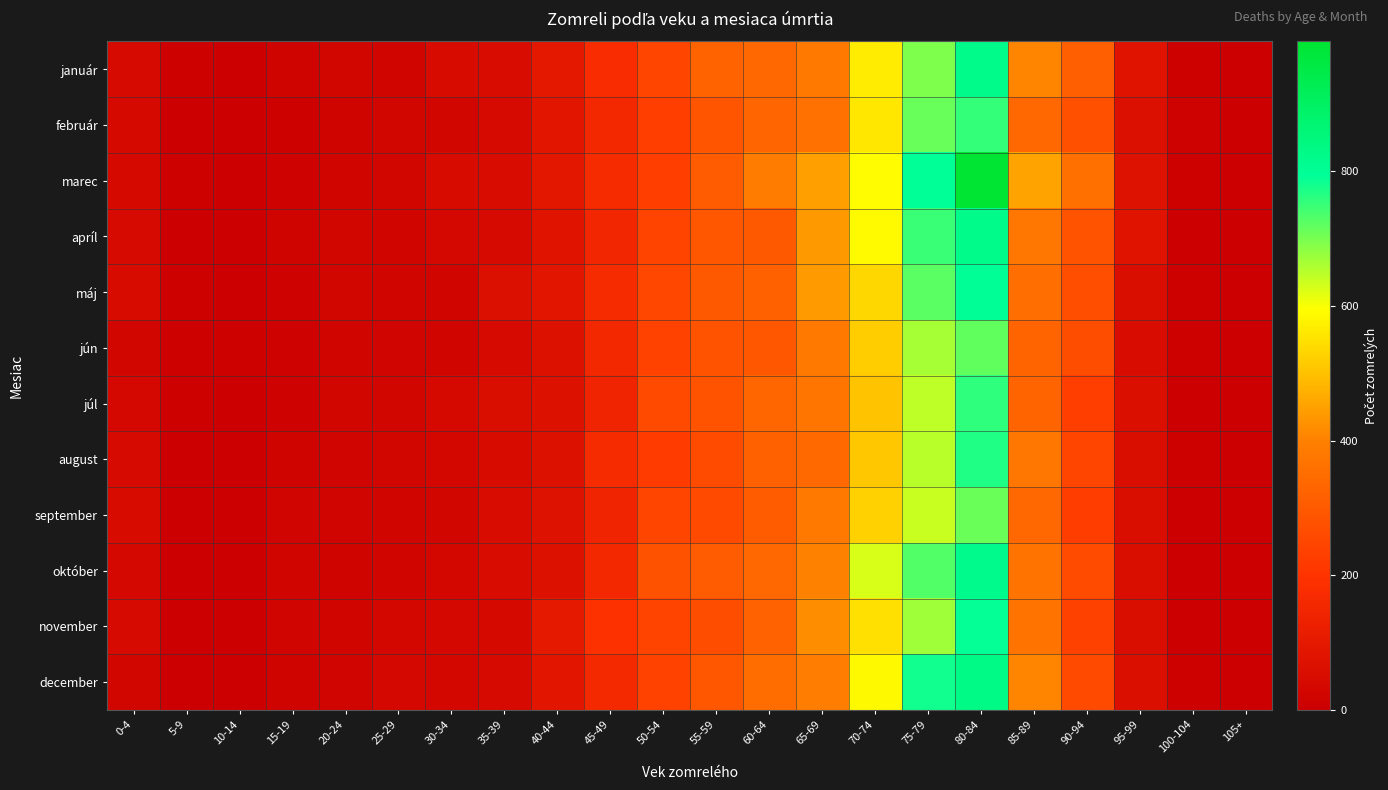

At which category does the chart reach its minimum across all series?

105+